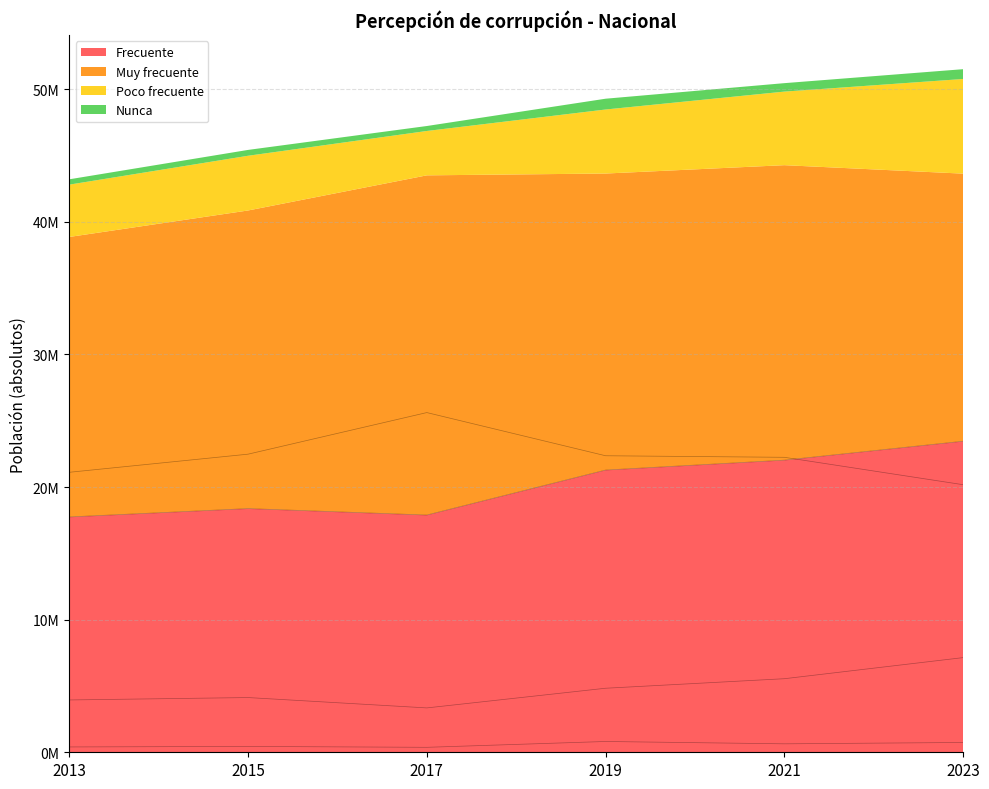

List the labels in order of Nunca value, smallest first.

2017, 2013, 2015, 2021, 2023, 2019